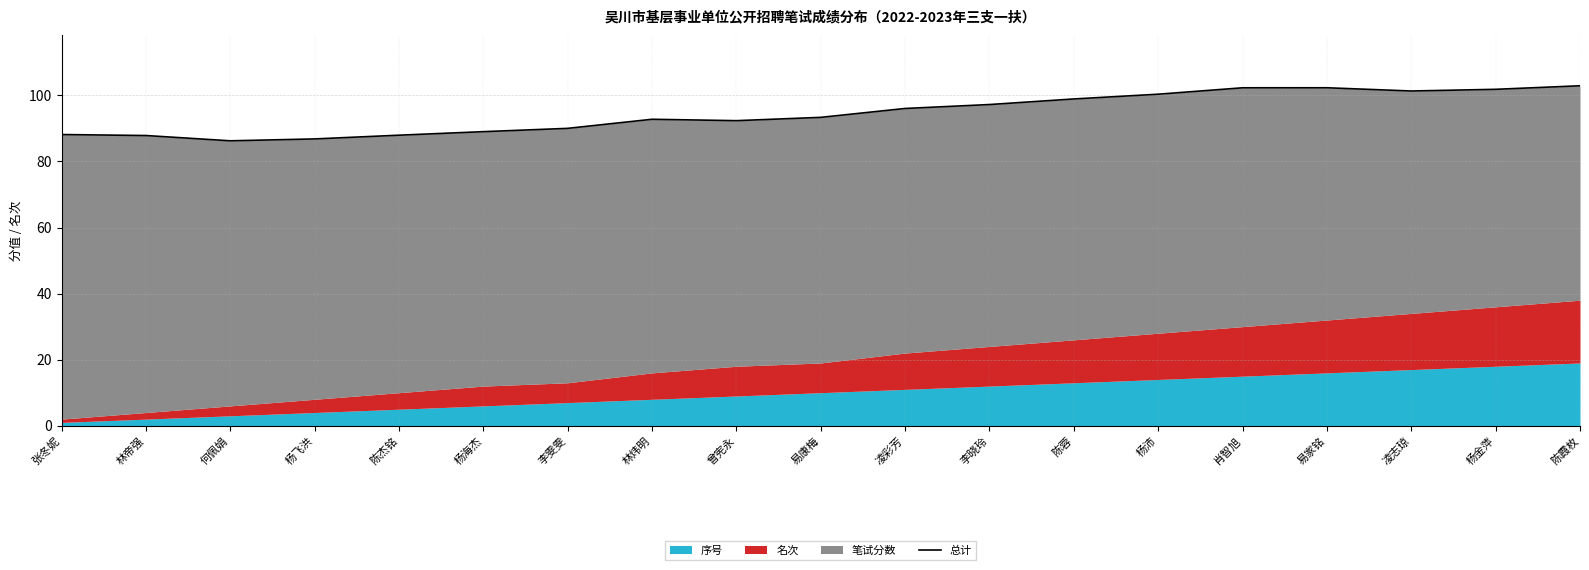

What is the difference between the values at 陈霞枚 and 易家铭?

0.6